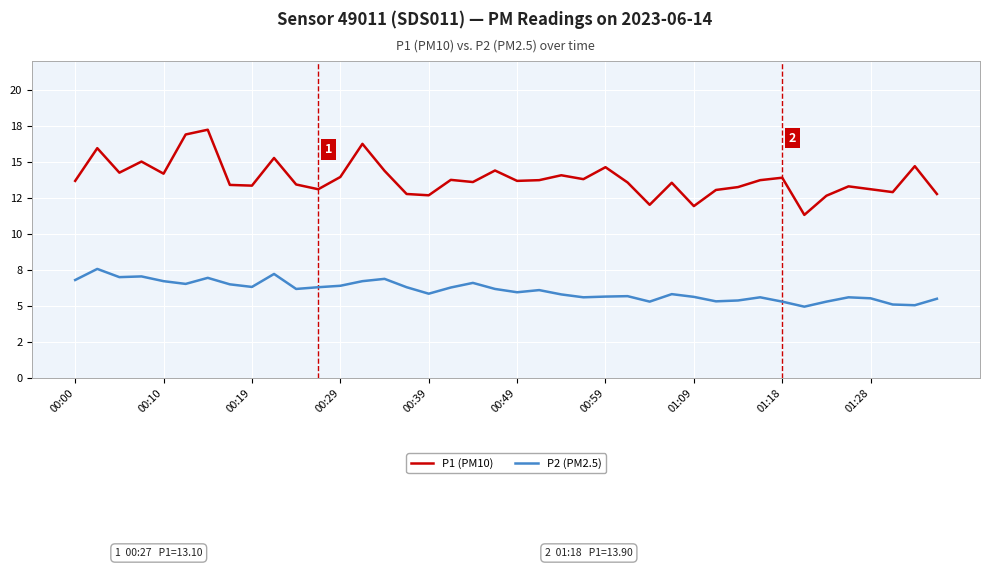

What is the label of the 40th point from the right?

00:00